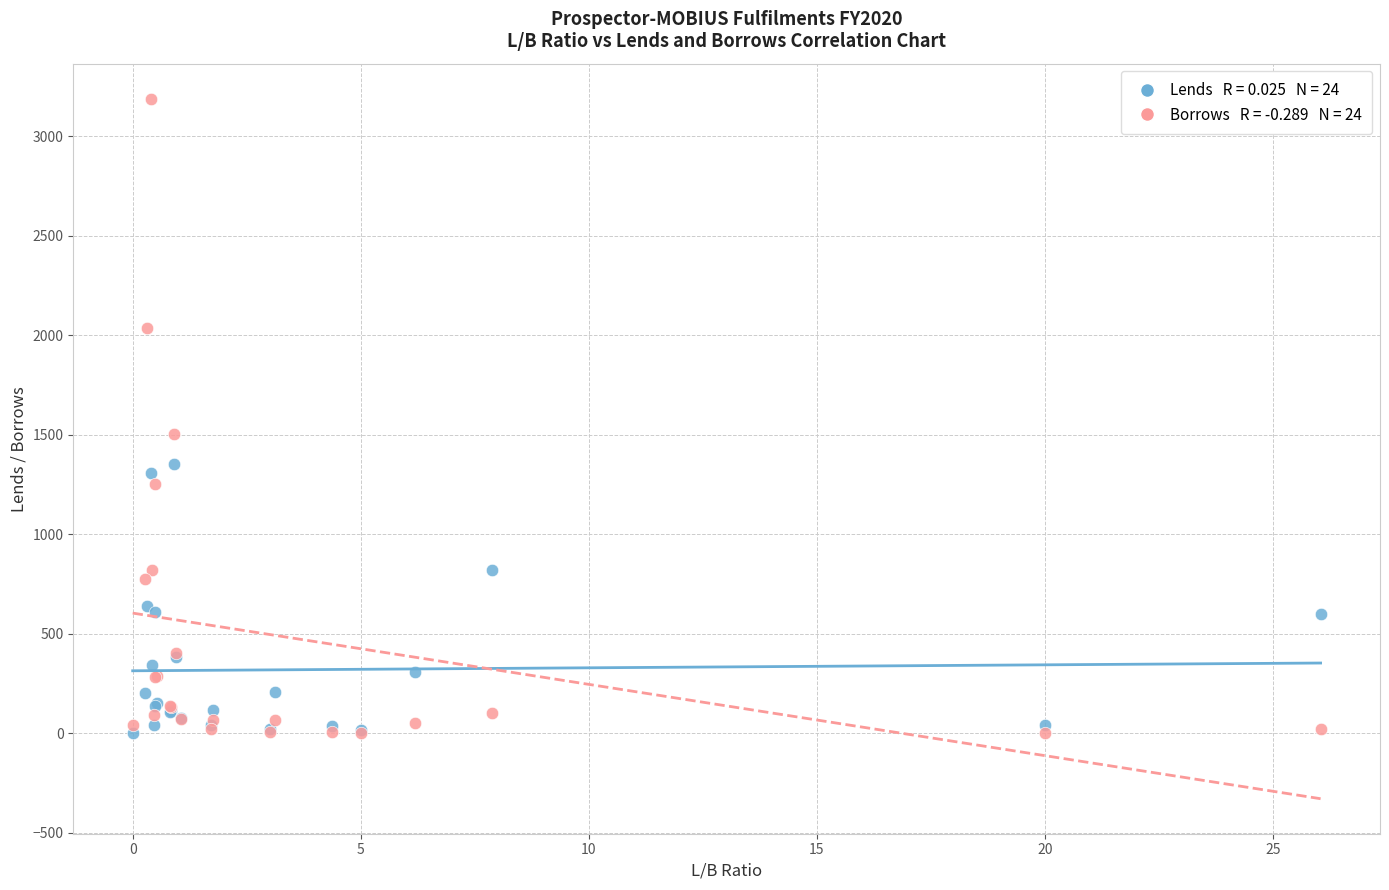

Across all series, what Y value is closest to 1595?

1507